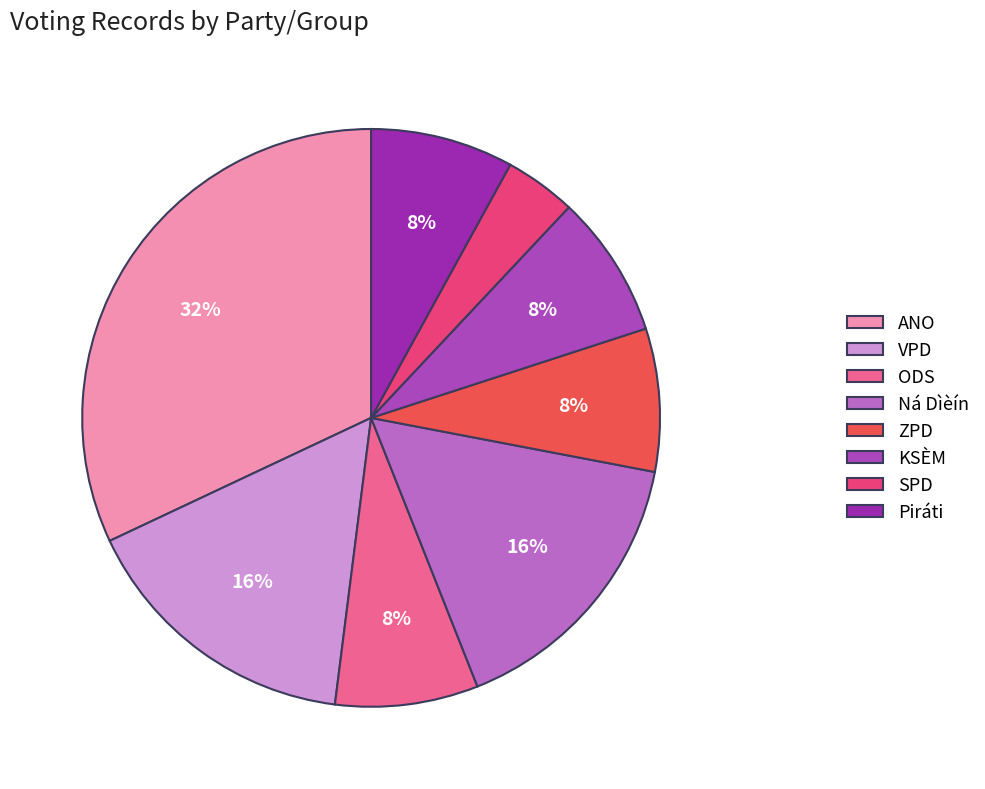

Count the number of slices in the pie.

8